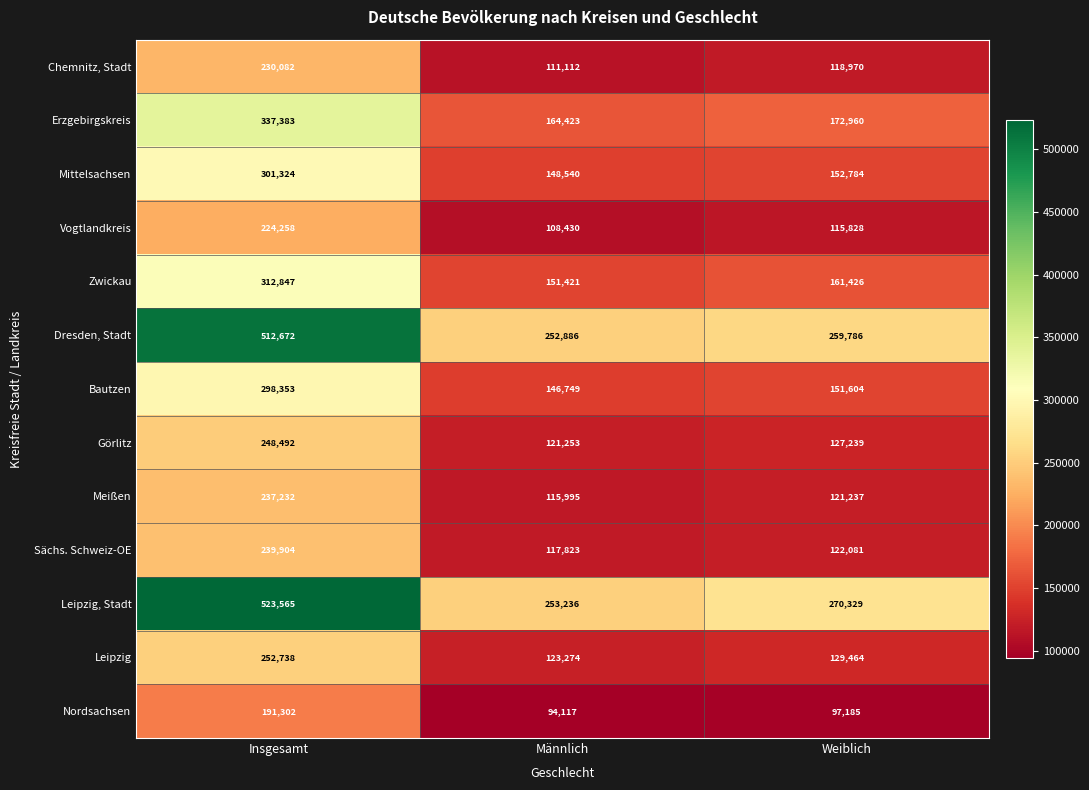

How many categories are shown in the chart?

3